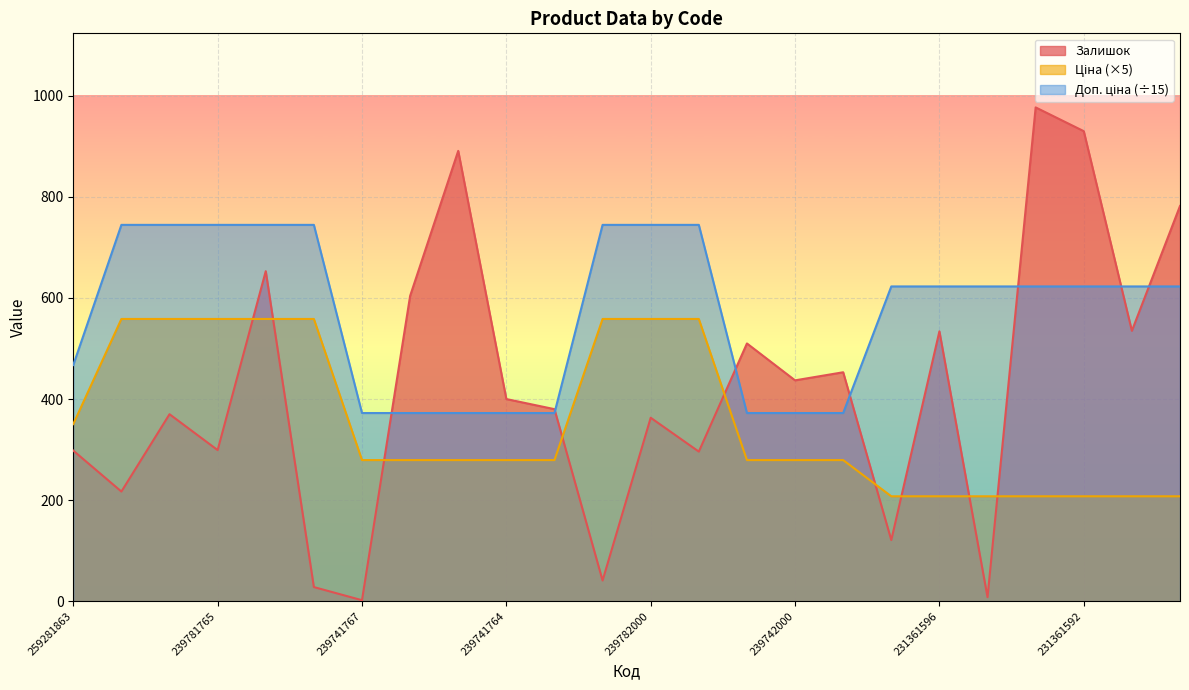

At 239781766, list the series in order from largest to smallest.

Доп. ціна, Ціна, Залишок